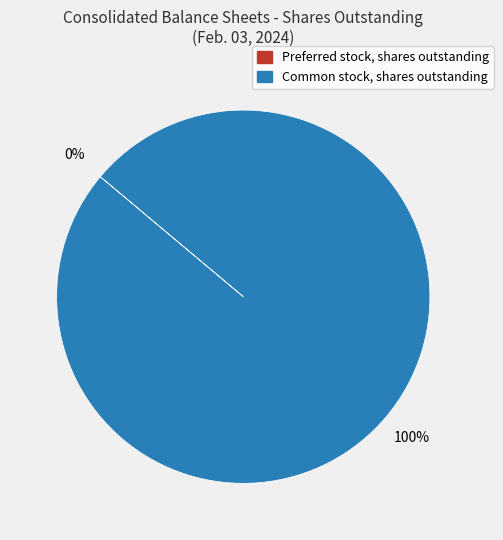

What is the largest slice in the pie chart?

Common stock, shares outstanding